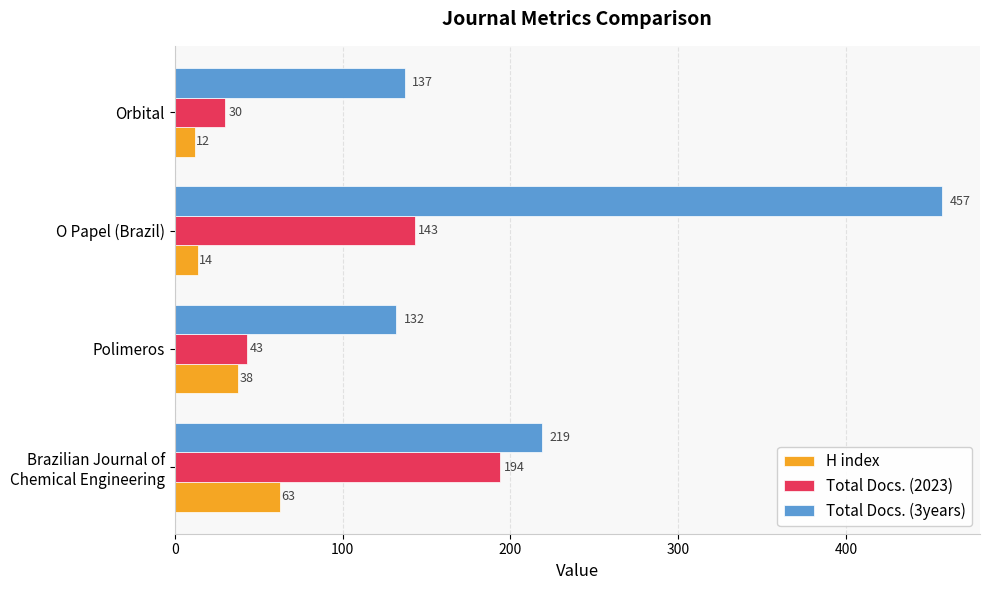

Which series has the widest spread of values?

Total Docs. (3years)